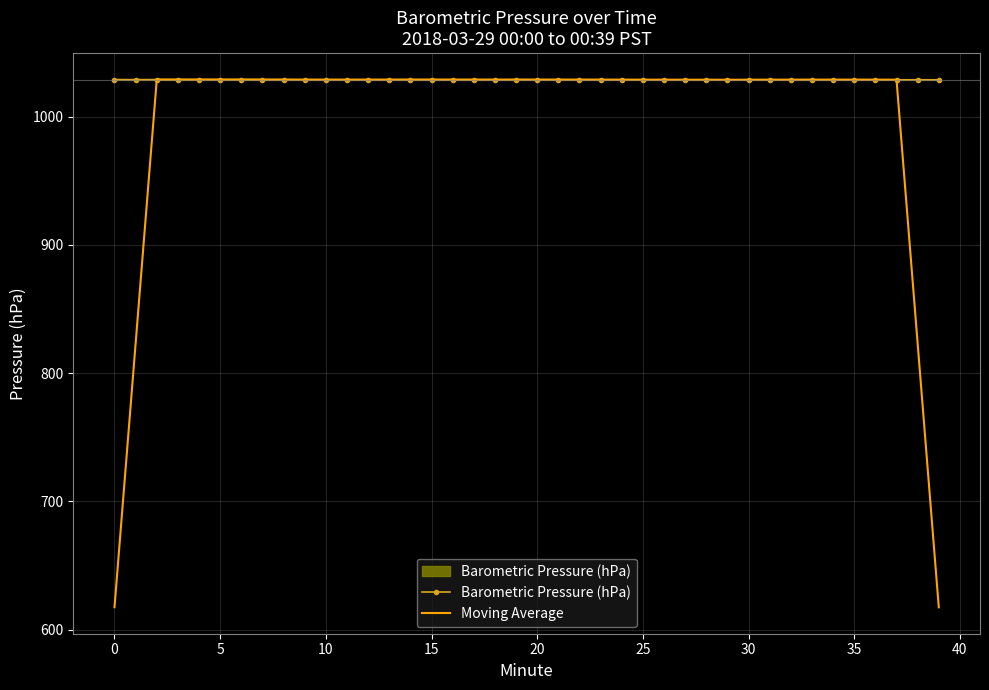

What is the greatest value displayed?

1029.1